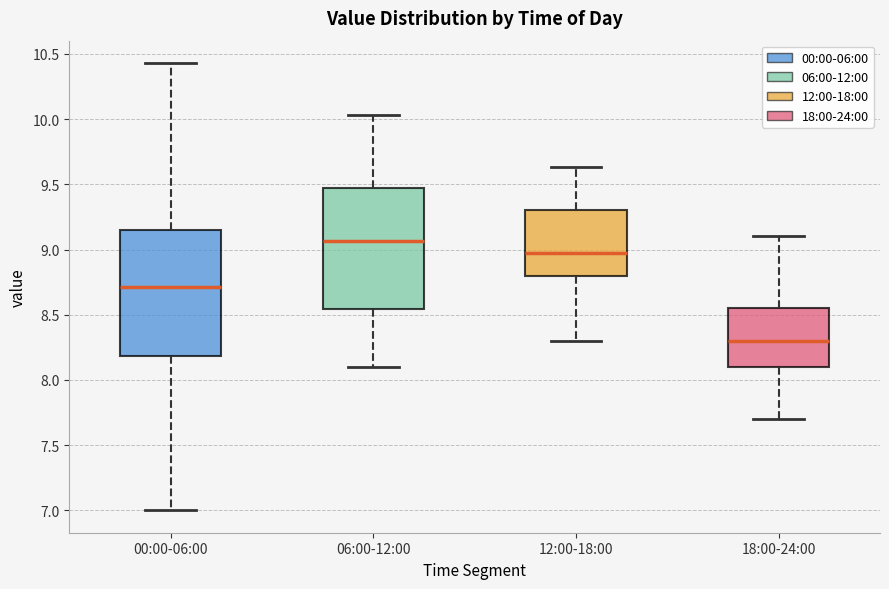

Which box has the lowest median line?

18:00-24:00